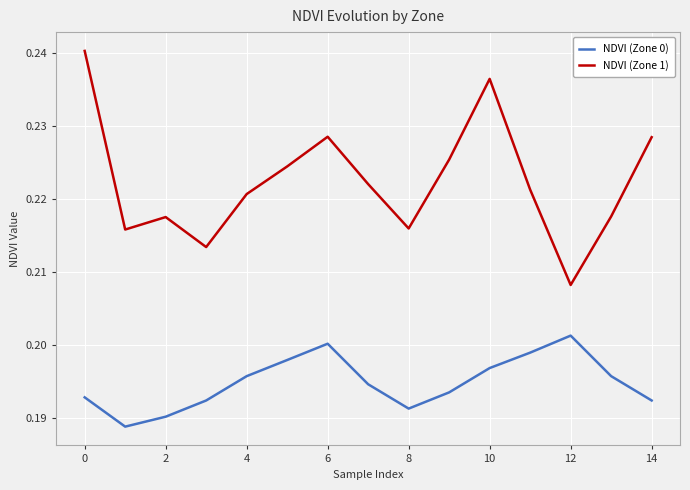

Which series has the widest spread of values?

NDVI (Zone 1)